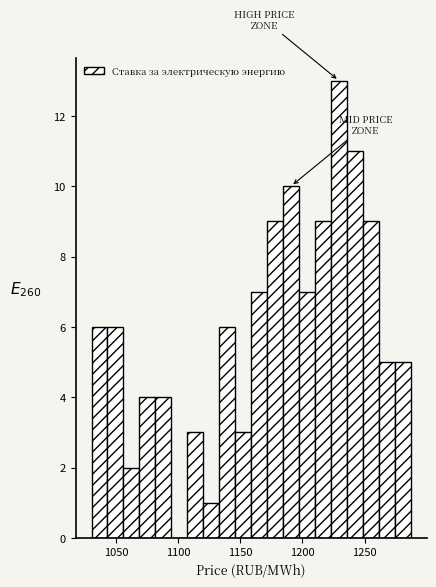

Read against the x-axis, roughly where is the centre of the tallest bar?

1230